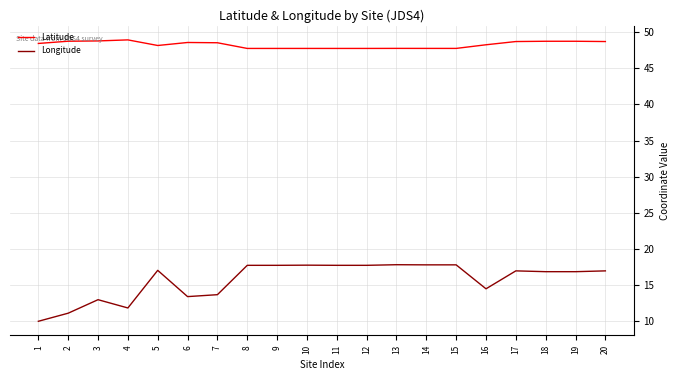

What are all the series names shown in the legend?

Latitude, Longitude